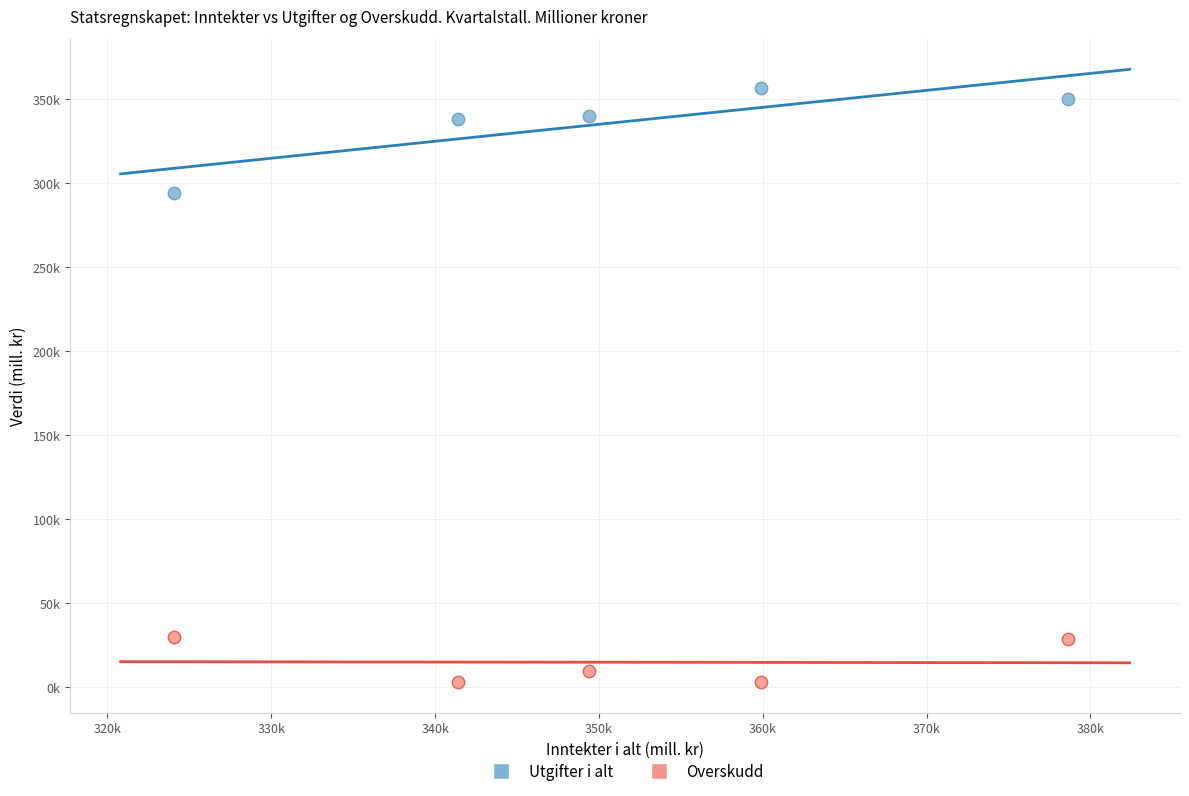

What are all the series names shown in the legend?

Utgifter i alt, Overskudd